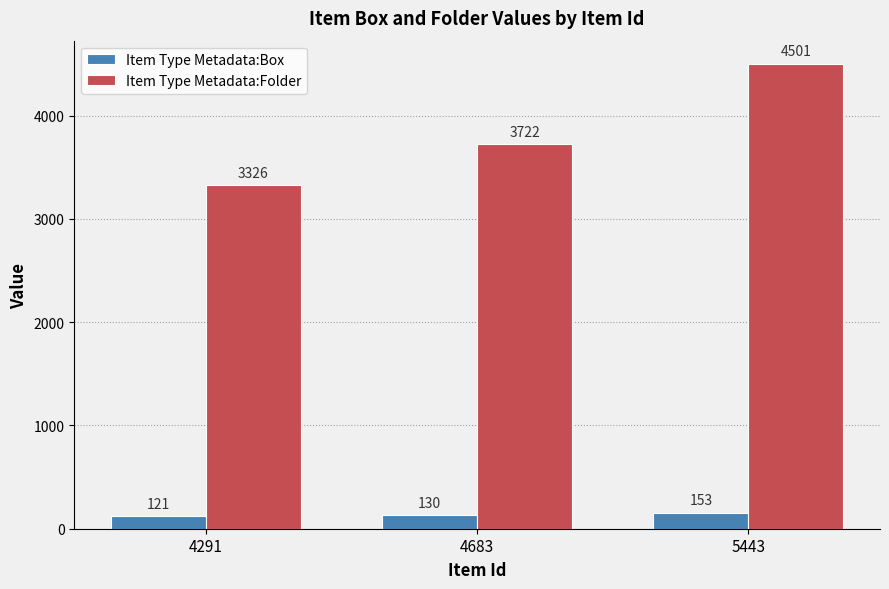

Which series has the largest total across all categories?

Item Type Metadata:Folder